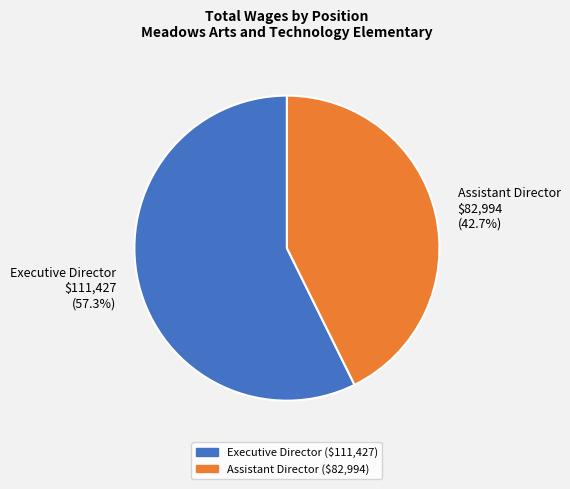

Approximately how many times larger is the value at Assistant Director compared to Executive Director?

0.7